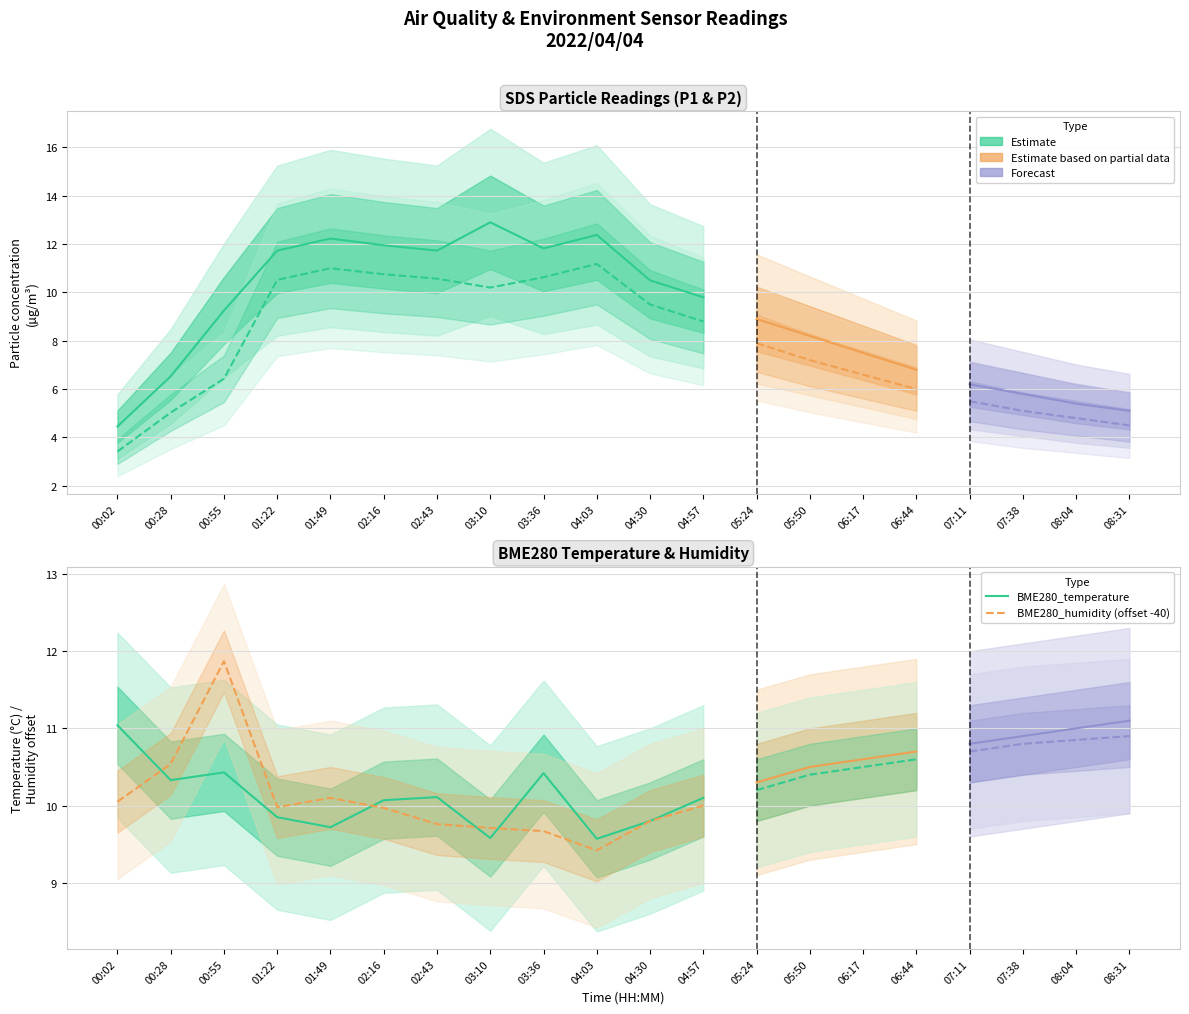

The BME280_humidity (offset -40) series shows 13.9 at 04:03. True or false?

False